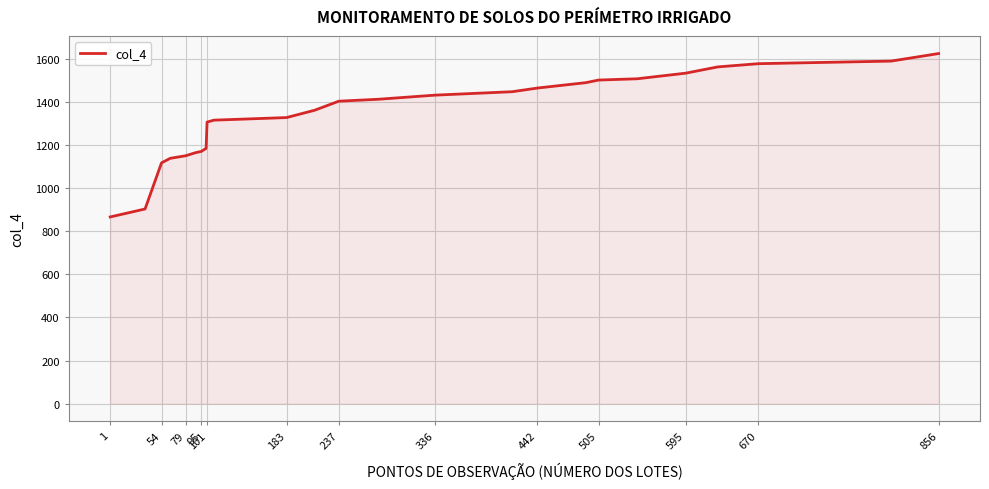

What is the difference between the maximum and minimum values?

758